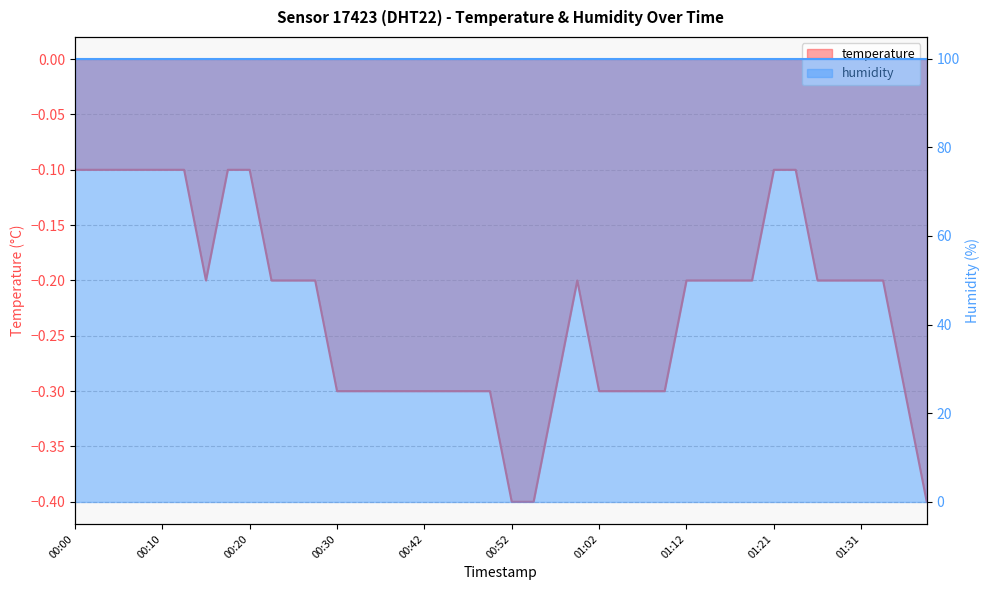

What is the sum of all values?

-9.0